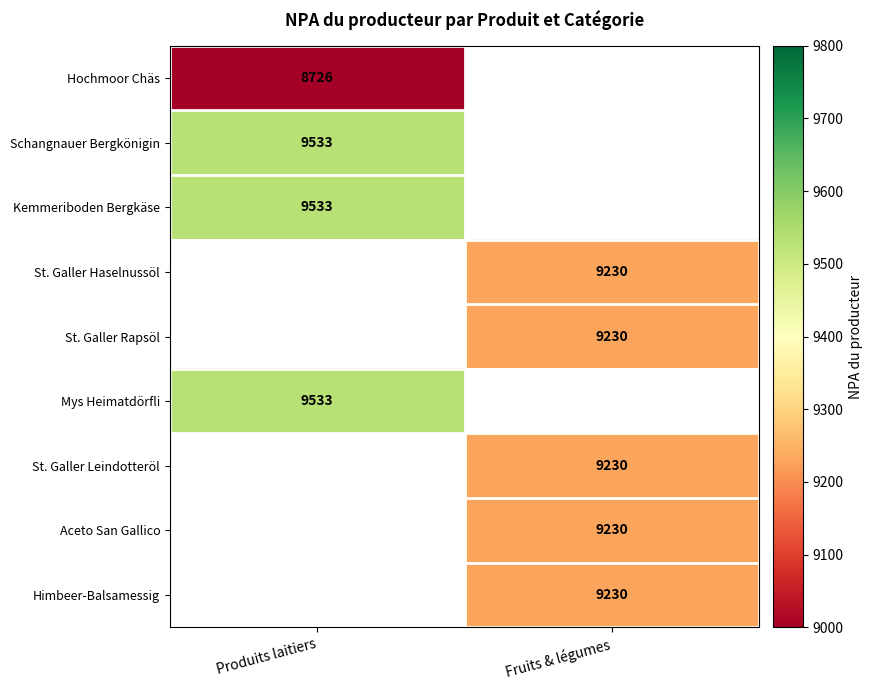

The Himbeer-Balsamessig series shows 15149 at Fruits & légumes. True or false?

False